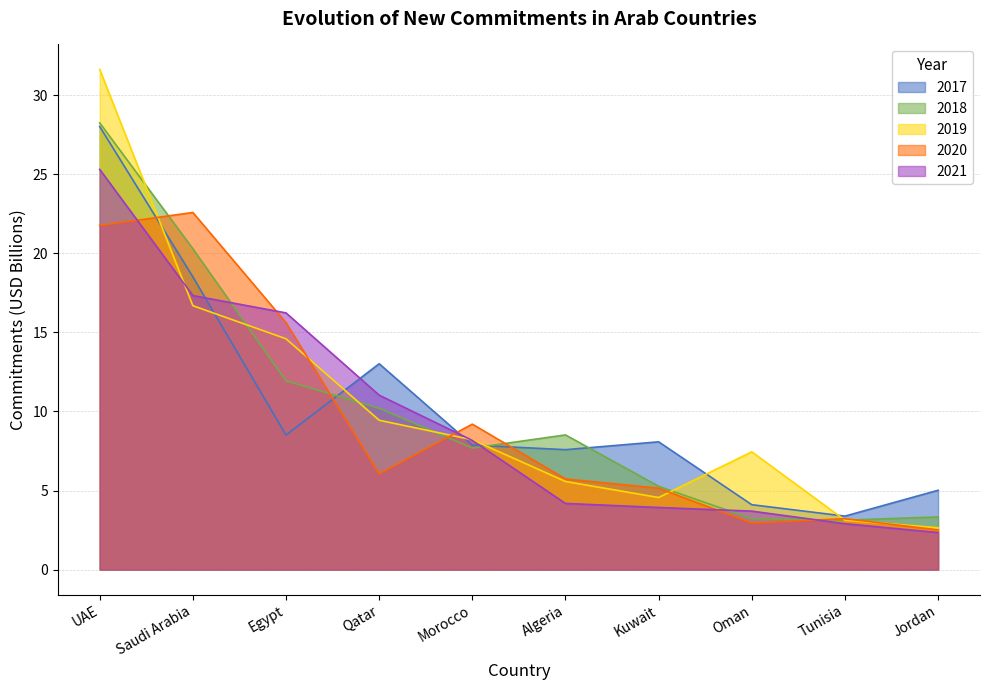

What is the spread (max minus min) of values at Morocco?

1.5